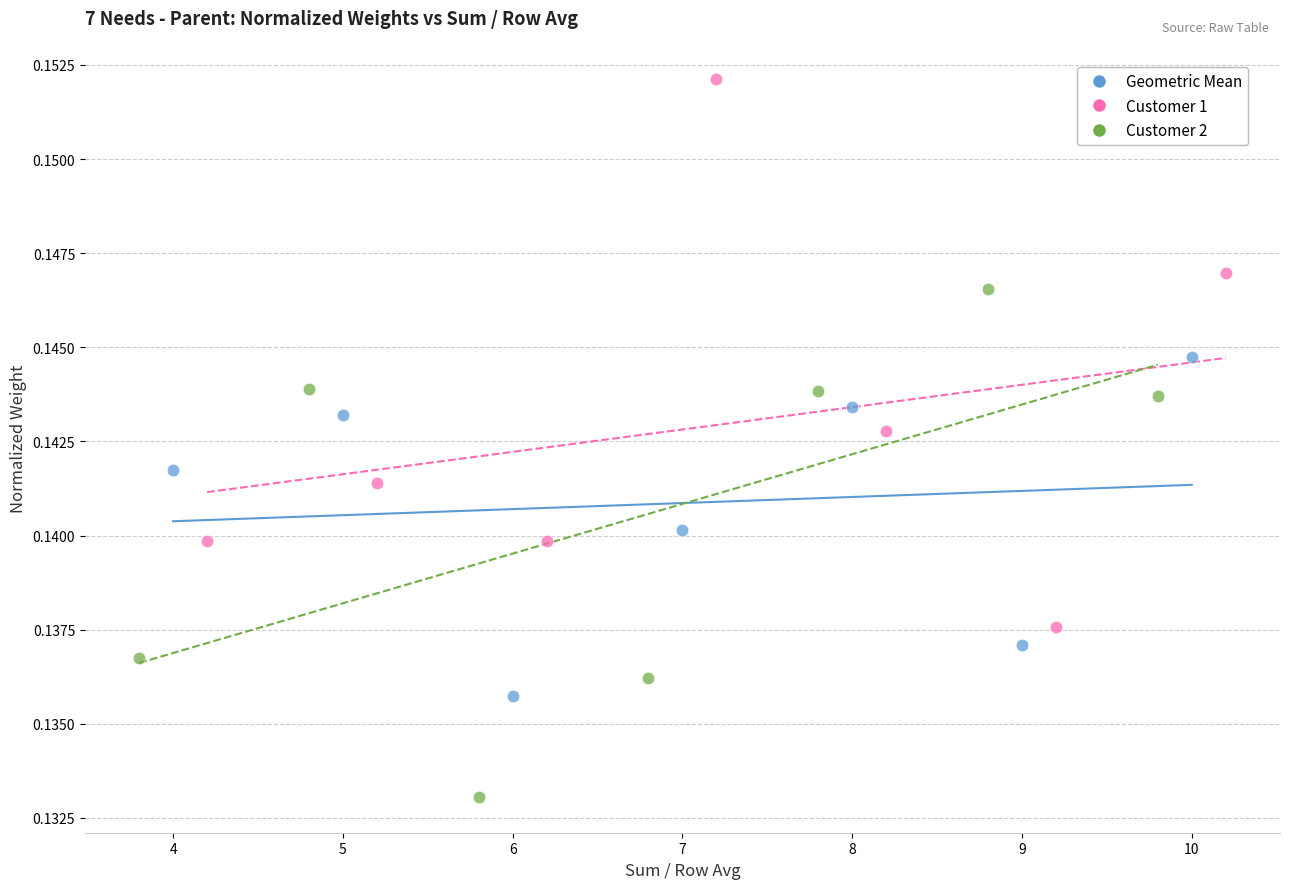

Which series has the largest Y range (max minus min)?

Customer 1